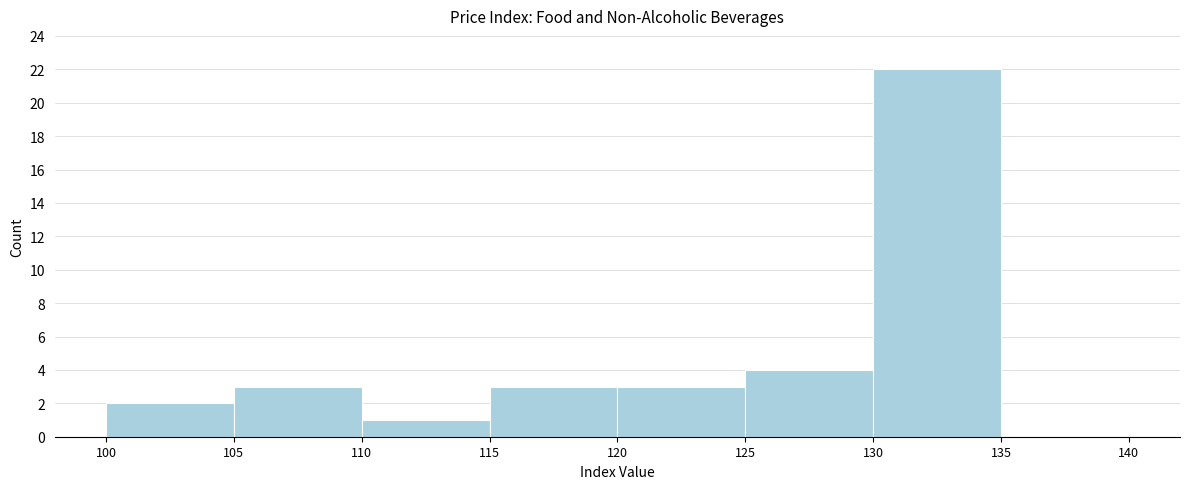

Reading left to right, transcribe this chart: for each bar, give the range it covers on the x-axis and its height. The values are not printed on the chart, so give them approximately, as read against the axis.

100 to 105: 2
105 to 110: 3
110 to 115: 1
115 to 120: 3
120 to 125: 3
125 to 130: 4
130 to 135: 22
135 to 140: 0